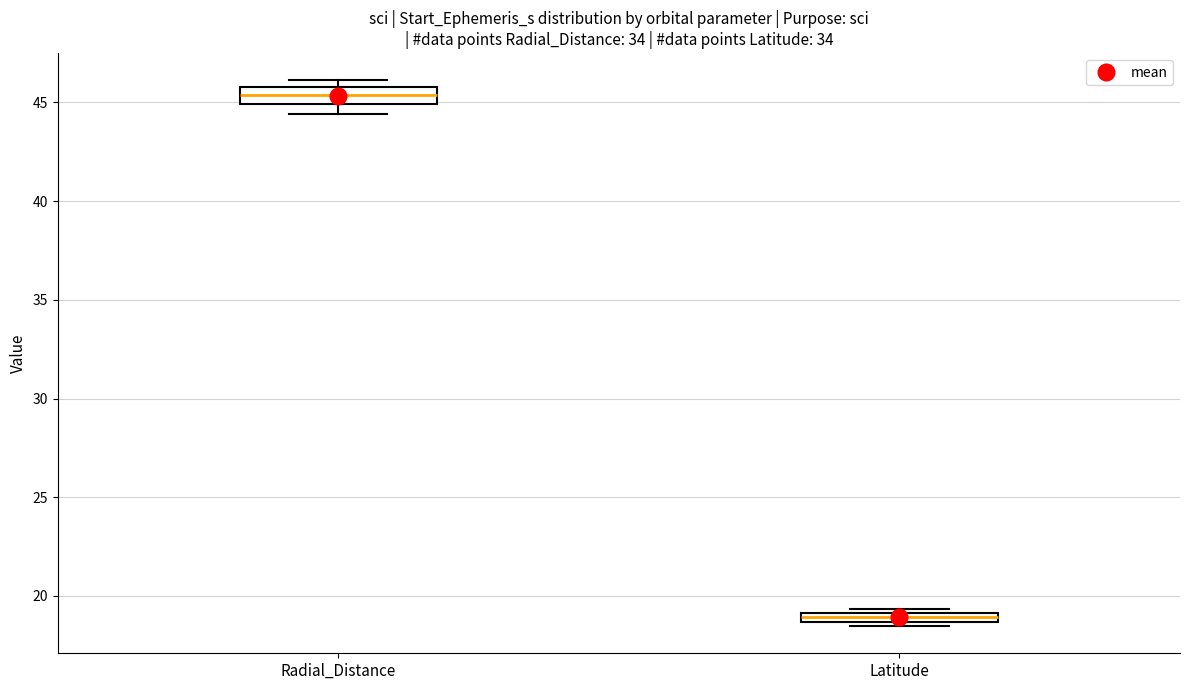

Which box has the lowest median line?

Latitude